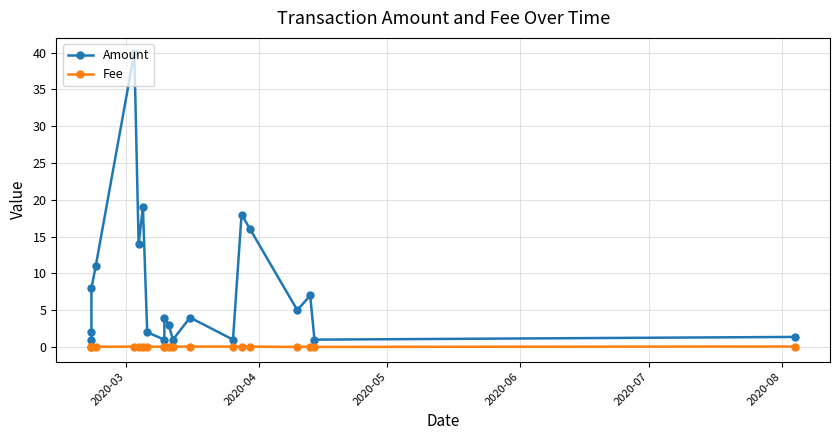

True or false: Amount and Fee intersect in this chart.

False